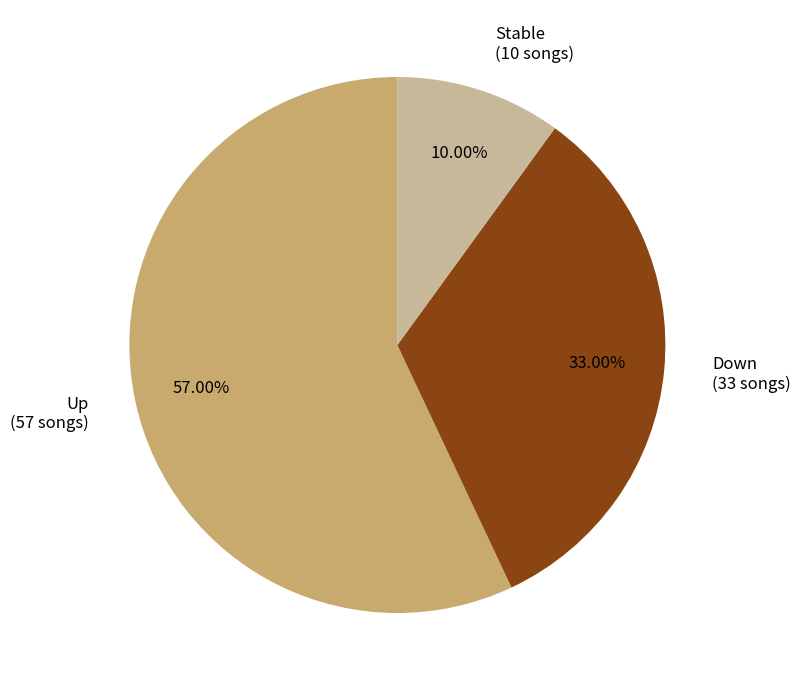

Does Stable (10 songs) account for over 50% of the chart?

No